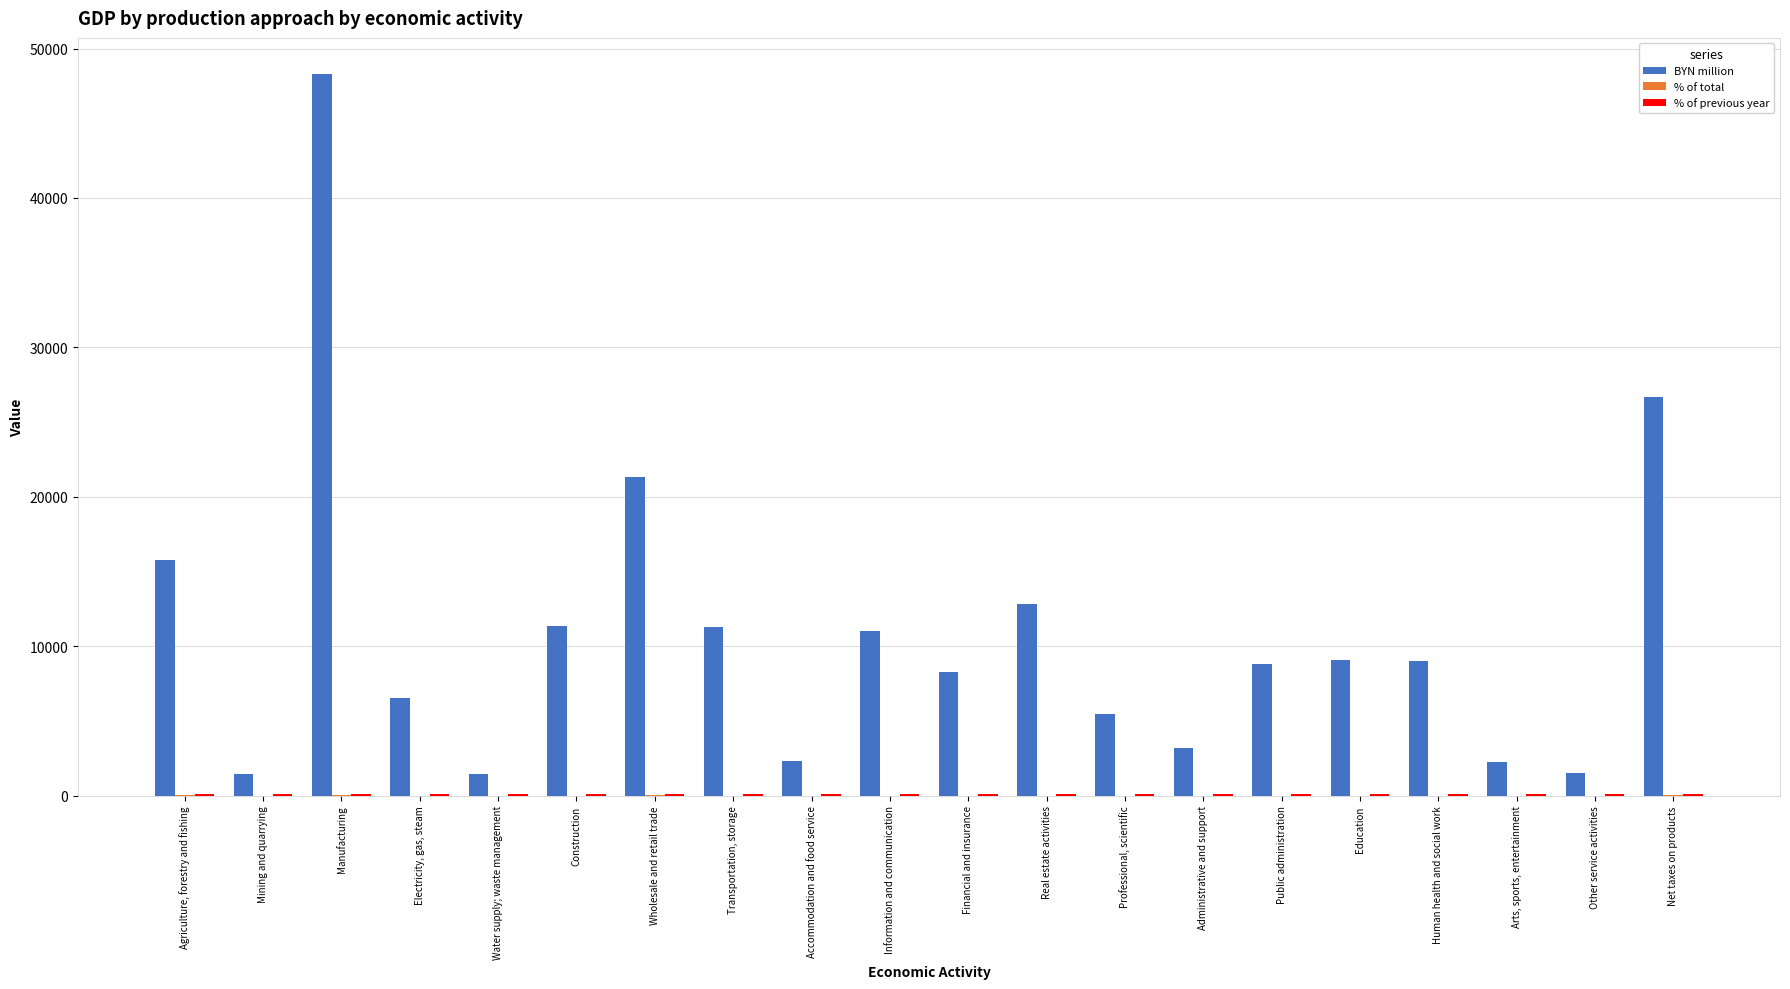

Are the bars grouped side by side (vs. stacked)?

Yes